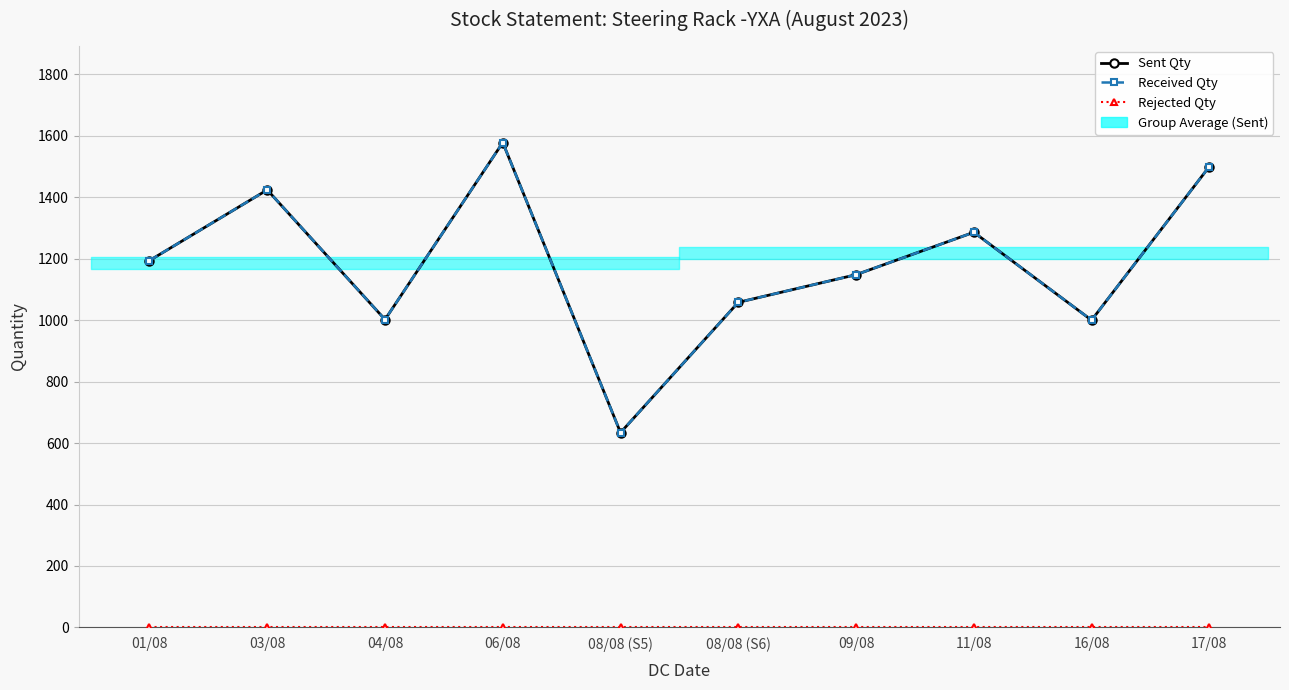

At 01/08, list the series in order from largest to smallest.

Sent Qty, Received Qty, Rejected Qty